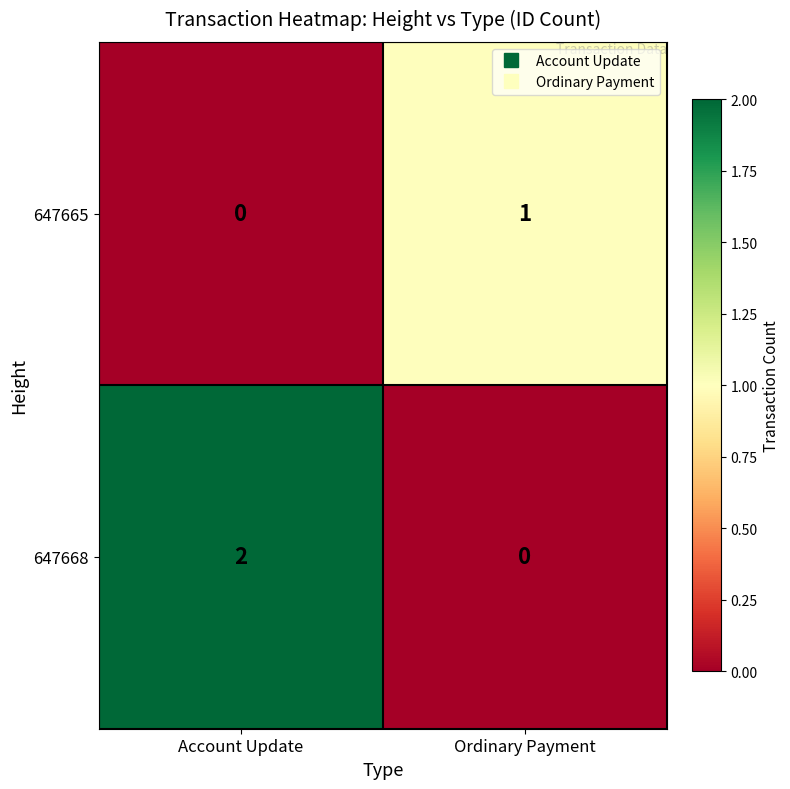

List the series in order of their overall mean, highest first.

647668, 647665